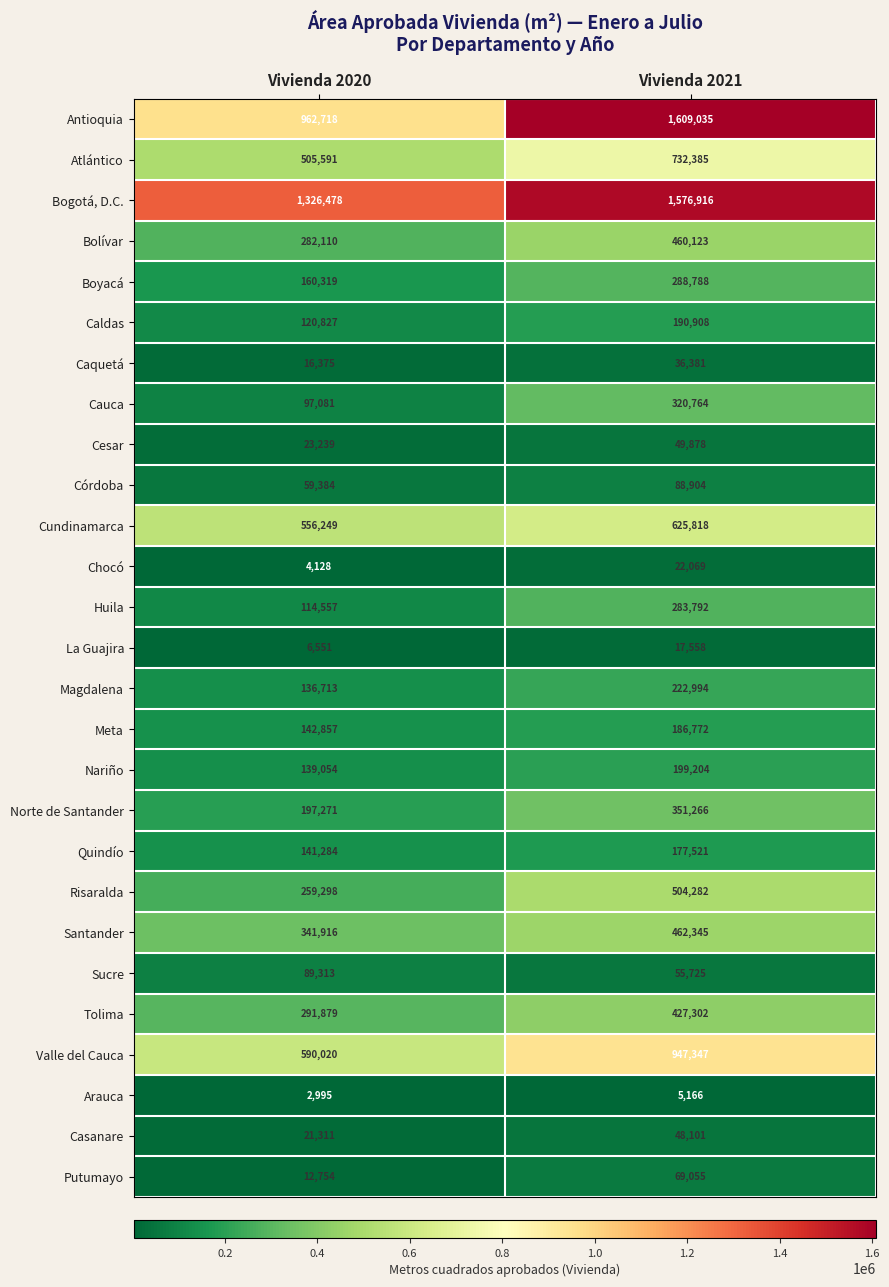

At Vivienda 2021, list the series in order from smallest to largest.

Arauca, La Guajira, Chocó, Caquetá, Casanare, Cesar, Sucre, Putumayo, Córdoba, Quindío, Meta, Caldas, Nariño, Magdalena, Huila, Boyacá, Cauca, Norte de Santander, Tolima, Bolívar, Santander, Risaralda, Cundinamarca, Atlántico, Valle del Cauca, Bogotá, D.C., Antioquia